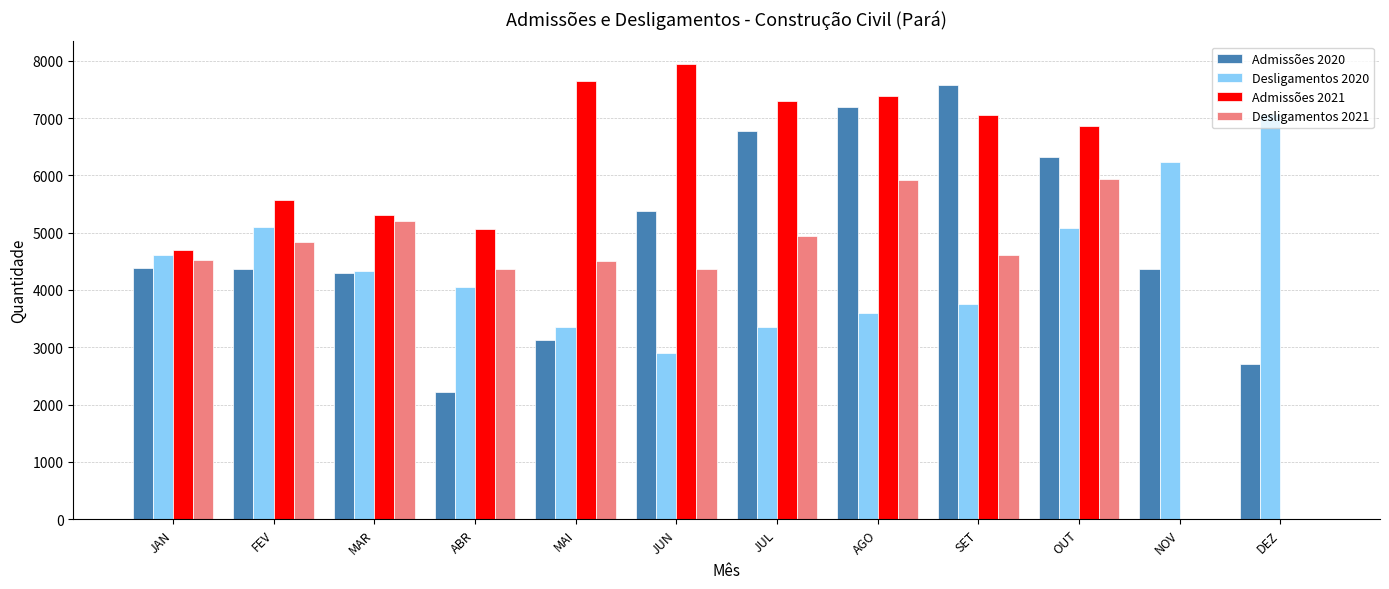

What is the sum of all Admissões 2021 values?

64833